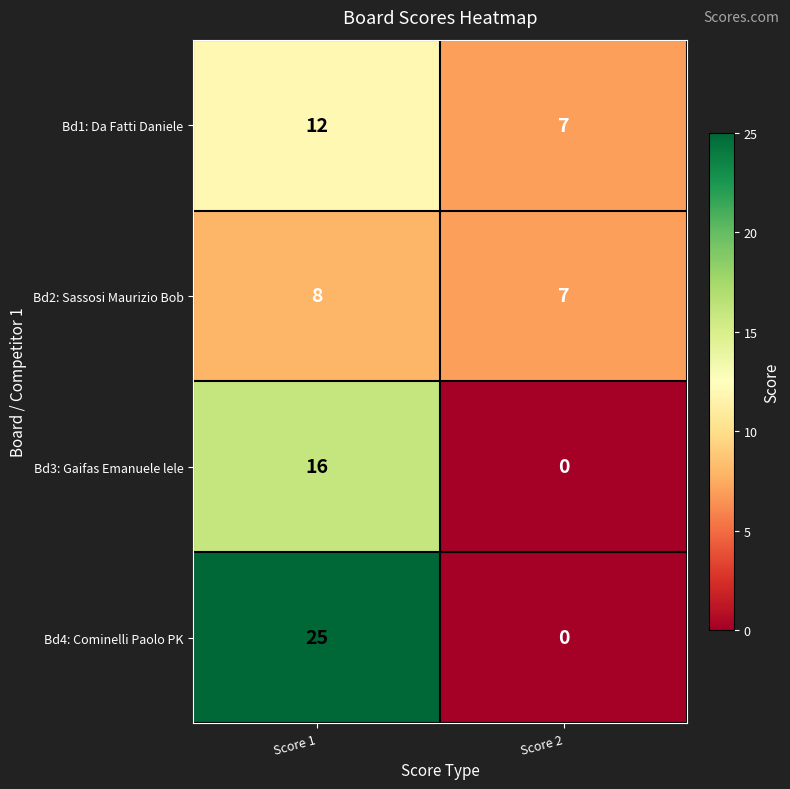

At which category is the sum across all series the highest?

Score 1